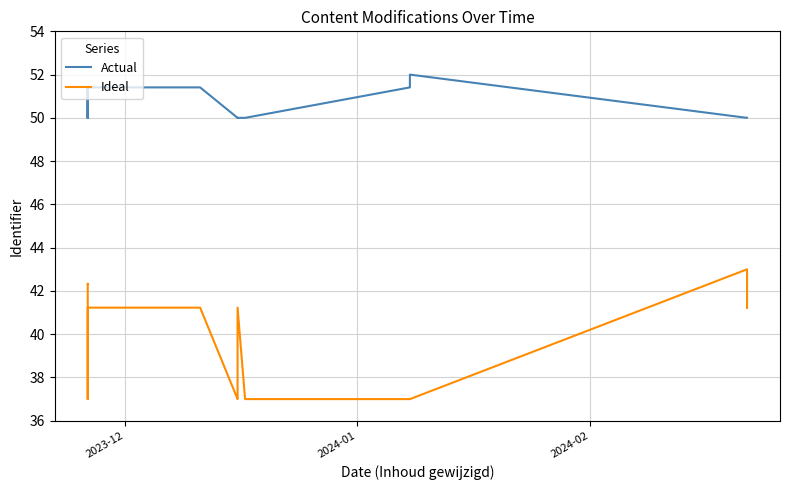

What is the lowest value of the Actual series?

50.0